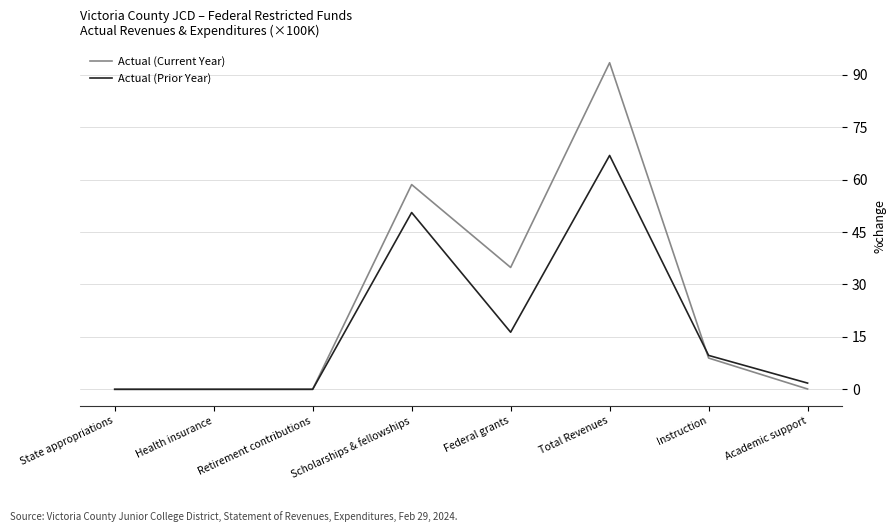

Count the number of data series in this chart.

2